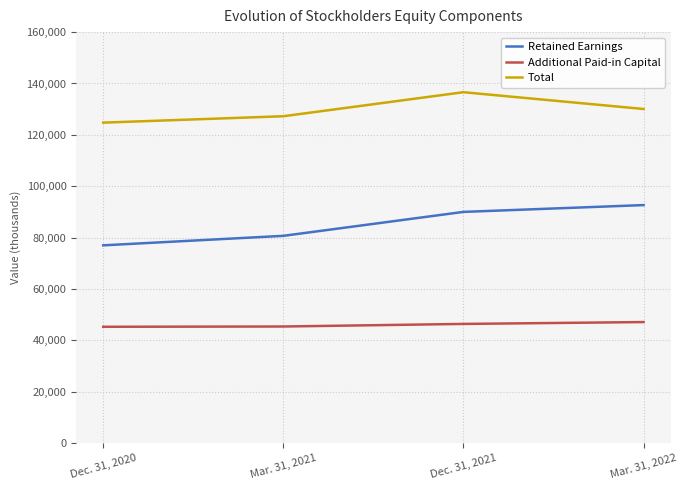

Which series has the largest range (max minus min)?

Retained Earnings